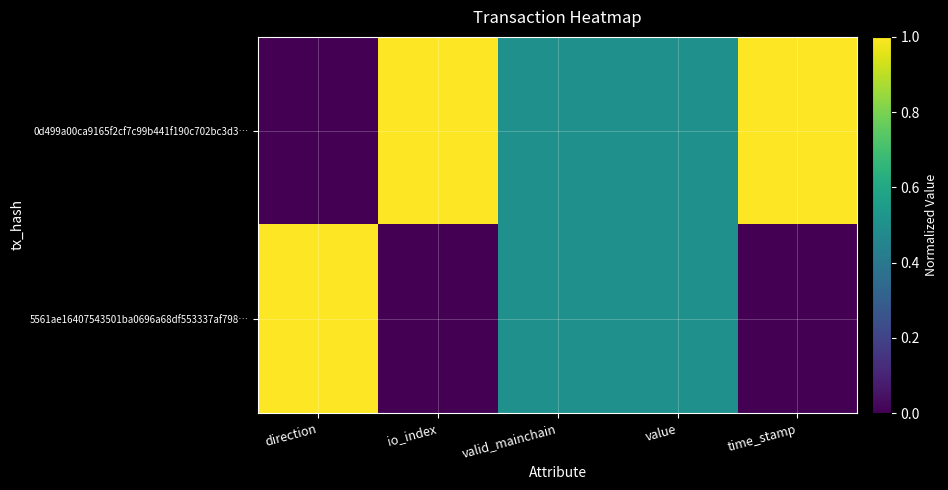

Which series changed the most between value and time_stamp?

0d499a00ca9165f2cf7c99b441f190c702bc3d3…